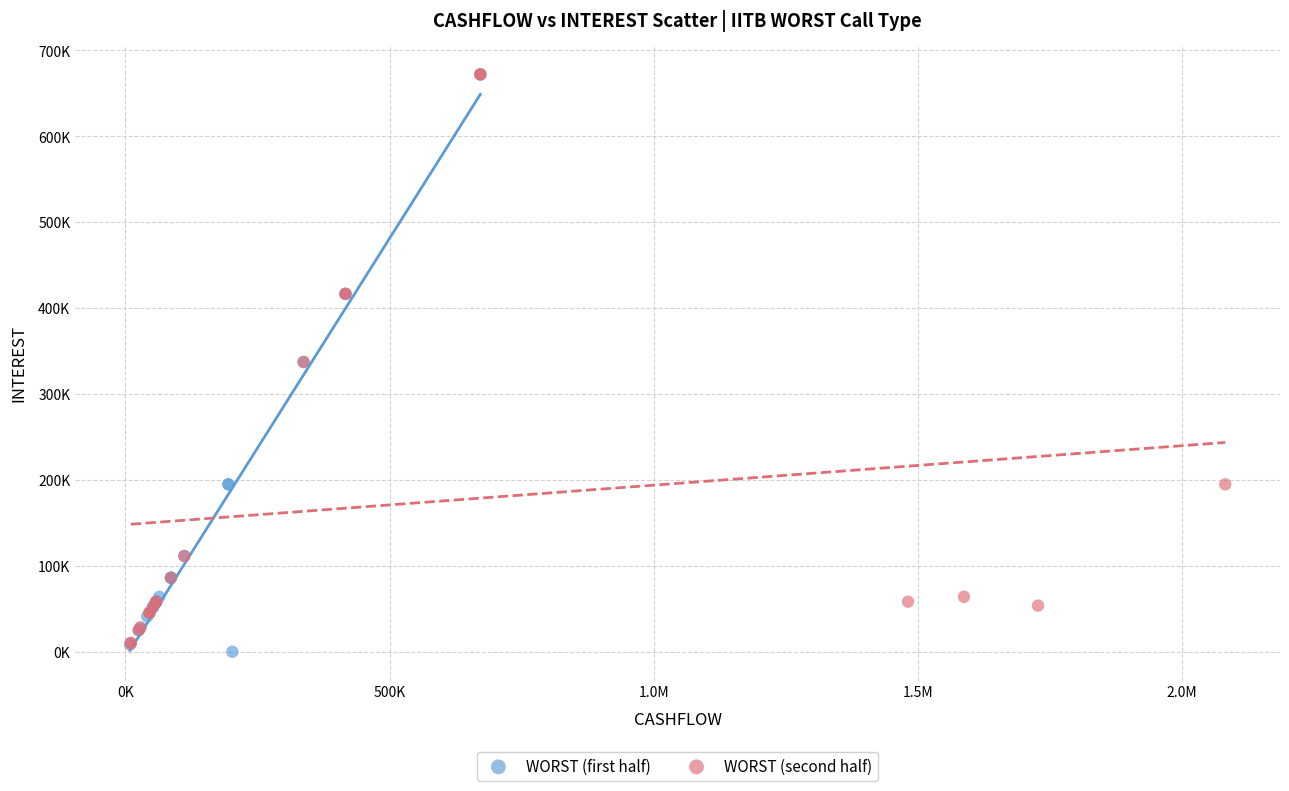

What are all the series names shown in the legend?

WORST (first half), WORST (second half)